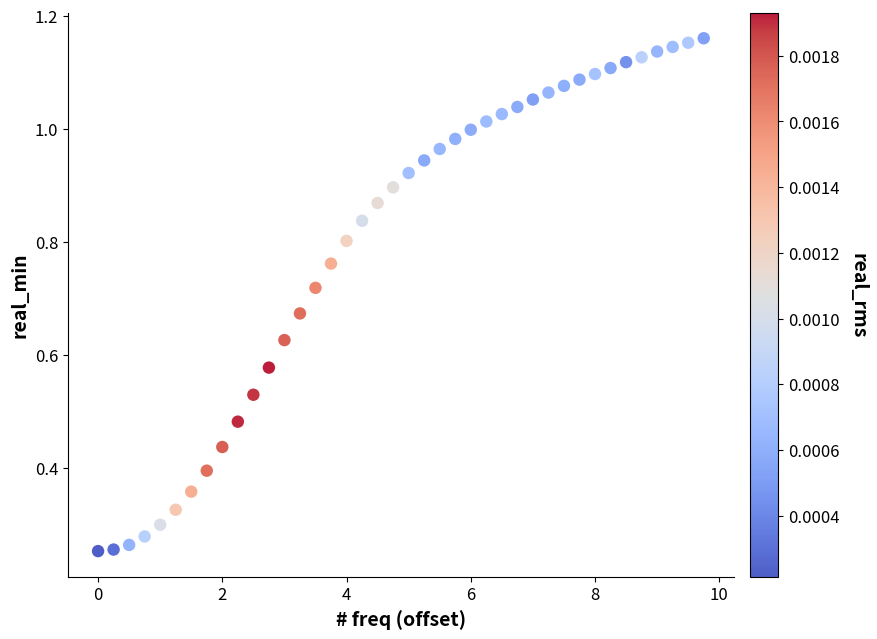

What is the range of X values (max minus min)?

9.8